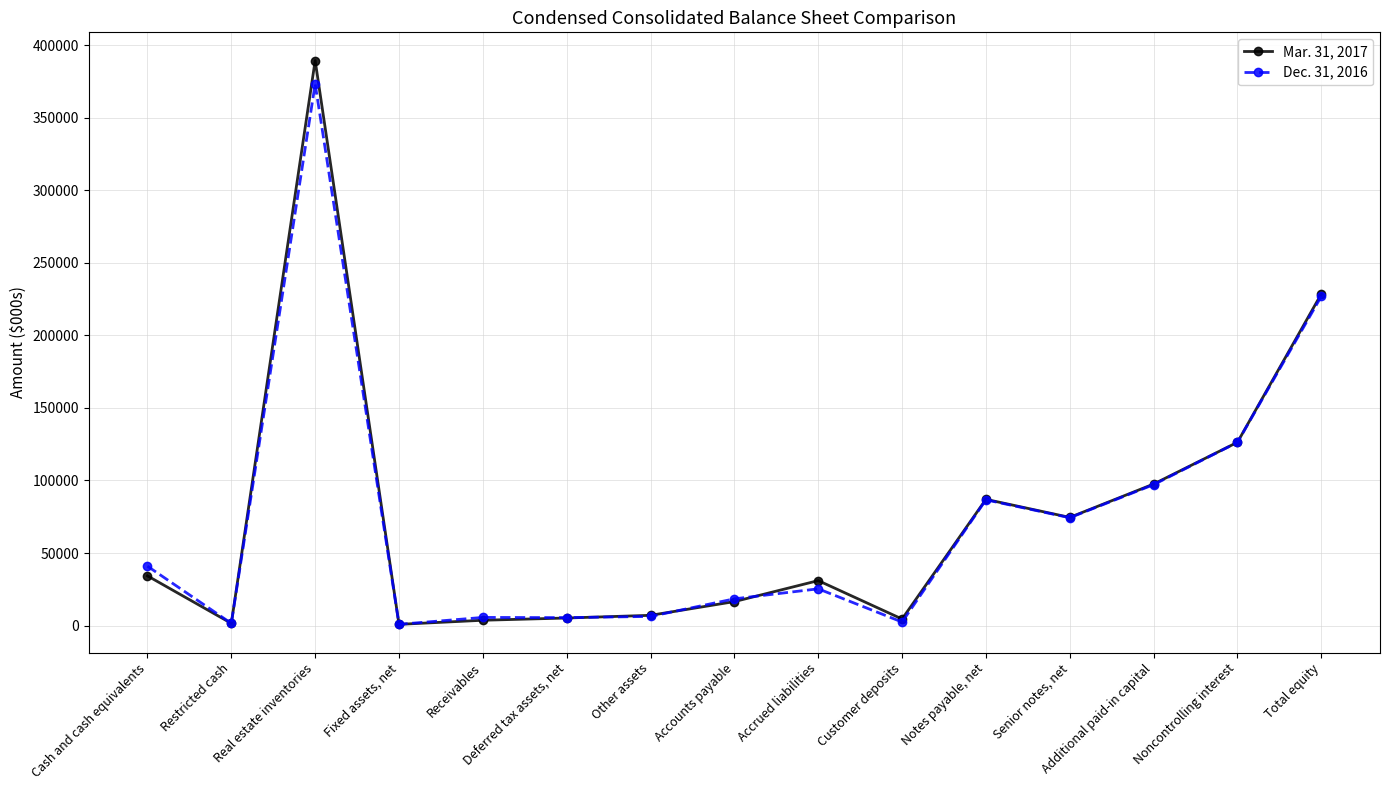

What is the greatest value displayed?

389379